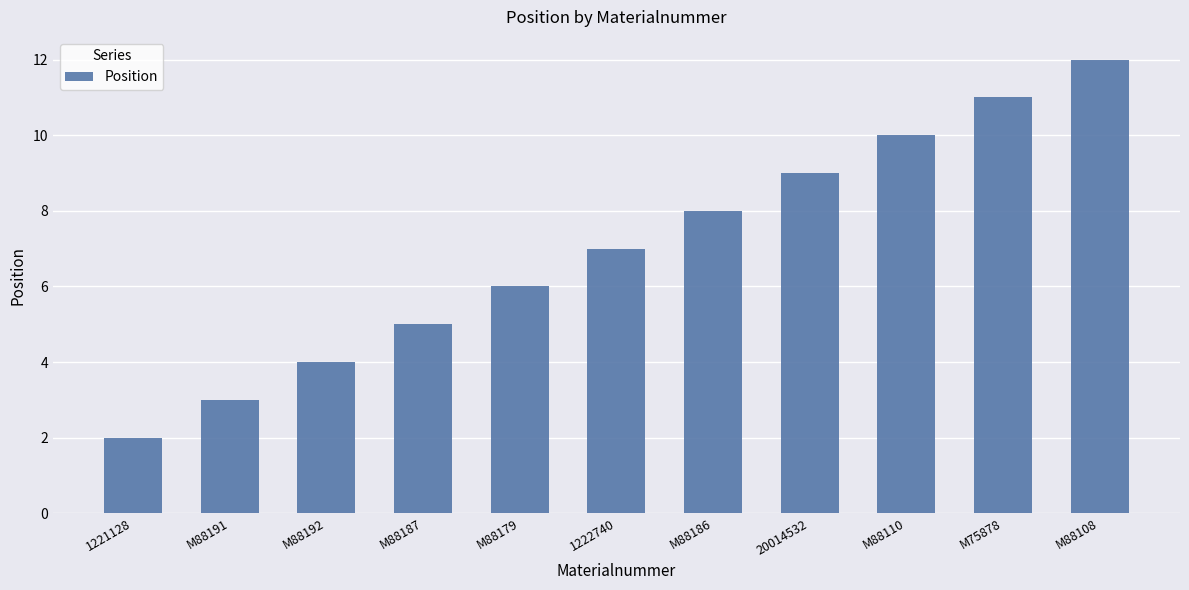

What is the difference between the maximum and minimum values?

10